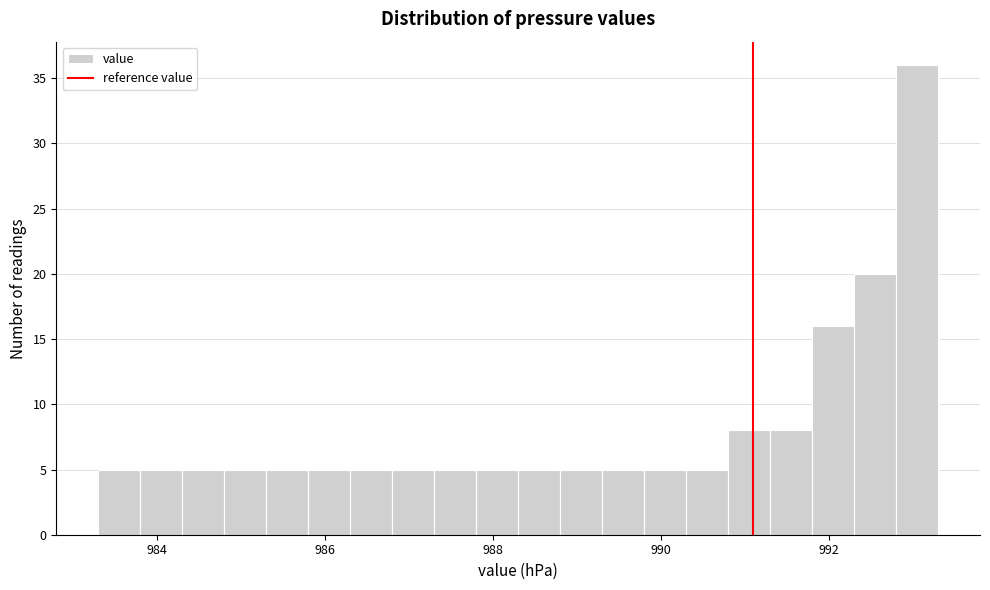

Read against the x-axis, roughly where is the centre of the tallest bar?

993.0